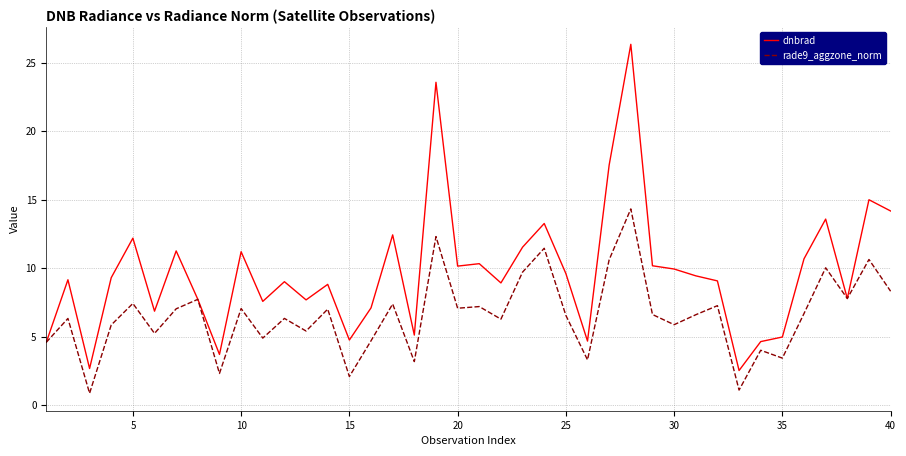

Which series has the largest range (max minus min)?

dnbrad